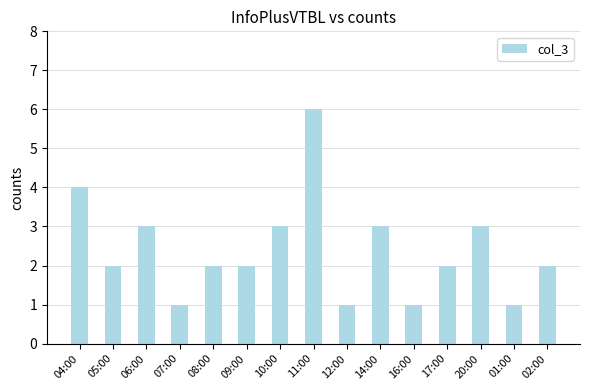

Between 10:00 and 08:00, which is larger?

10:00